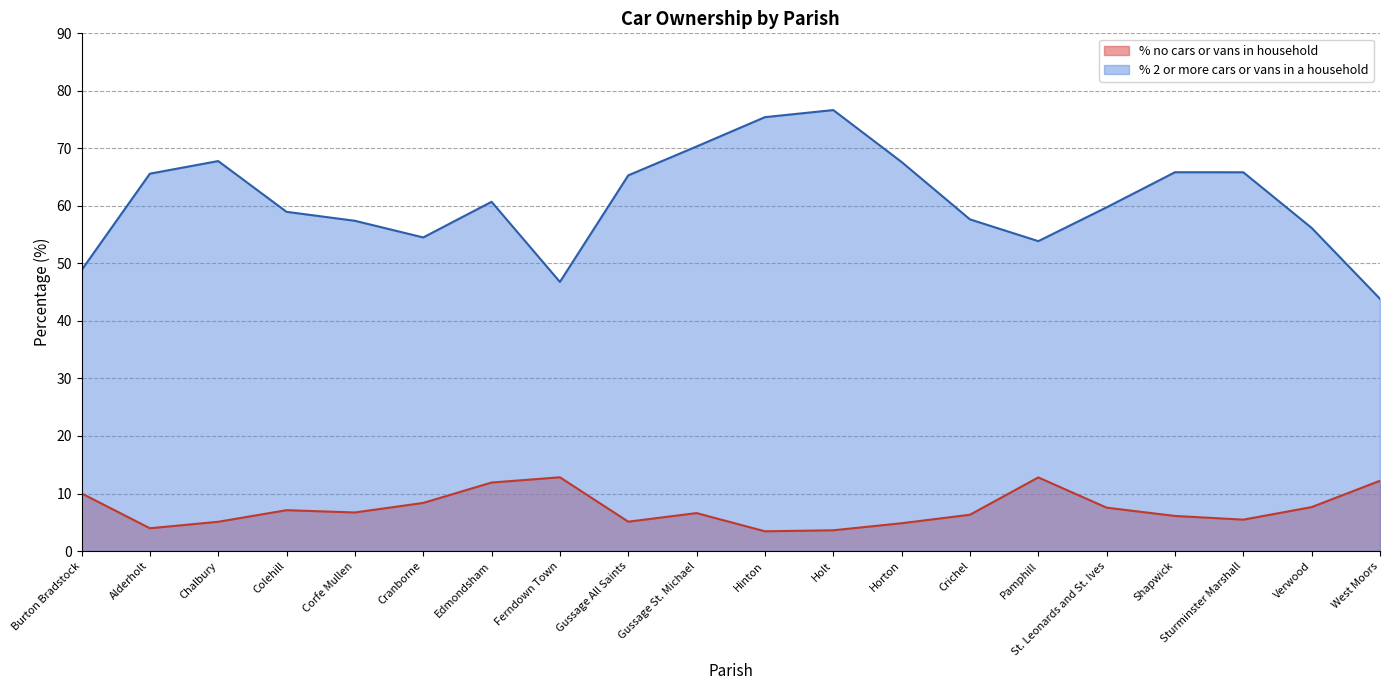

Read the % no cars or vans in household value at St. Leonards and St. Ives.

7.5